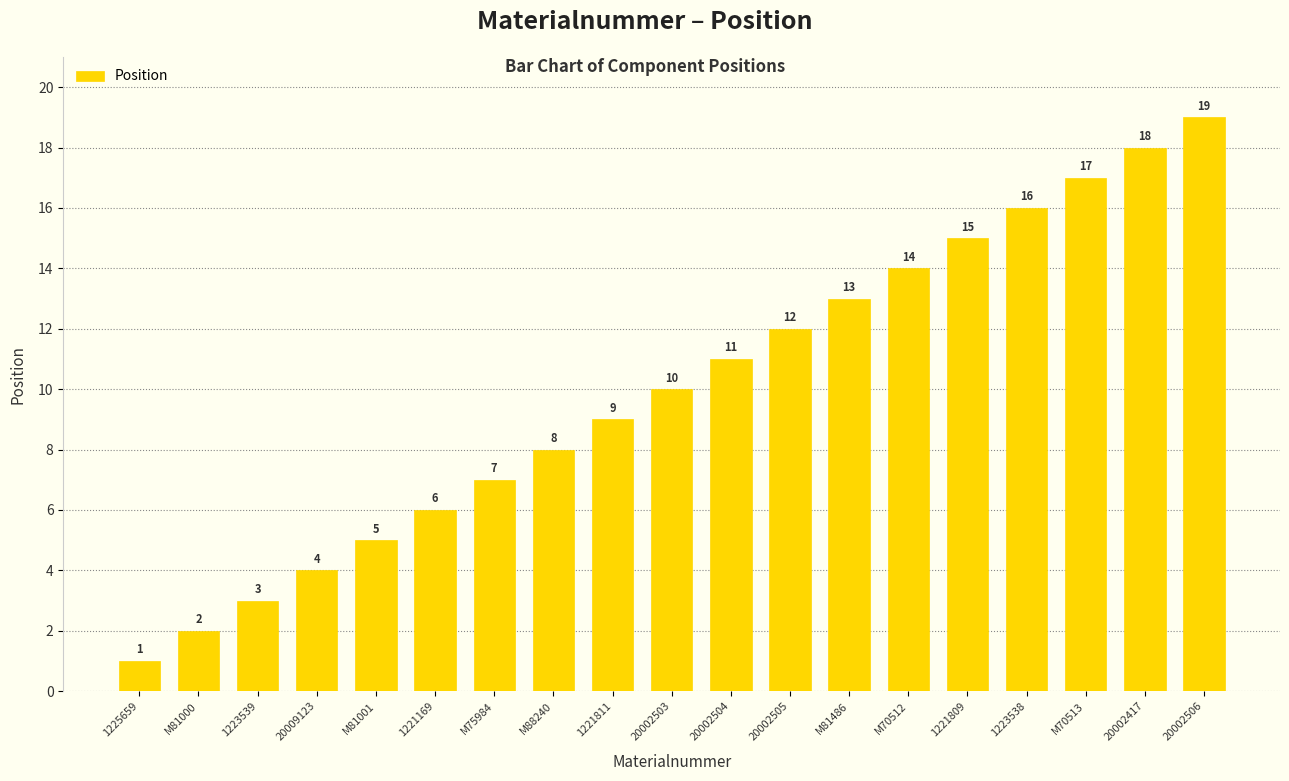

What is the sum of the values at 1221811 and 1221169?

15